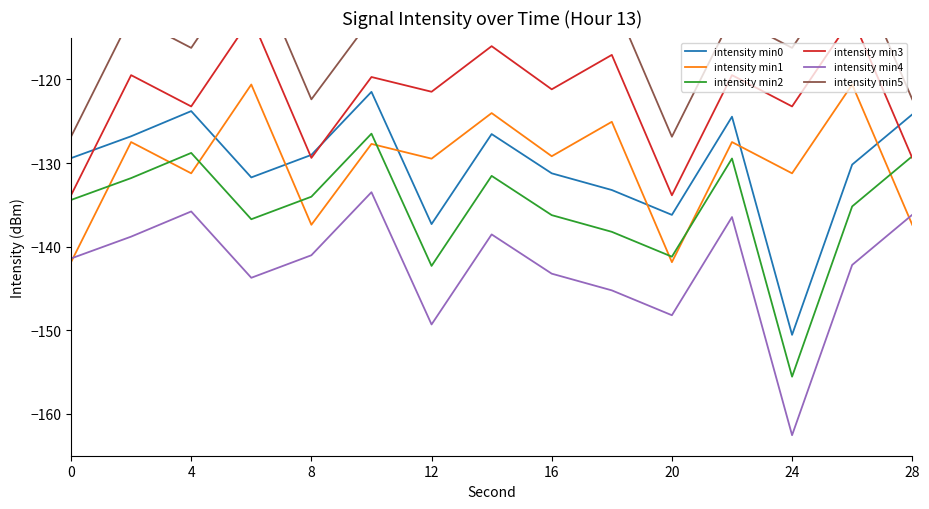

What is the maximum value for intensity min2?

-126.5